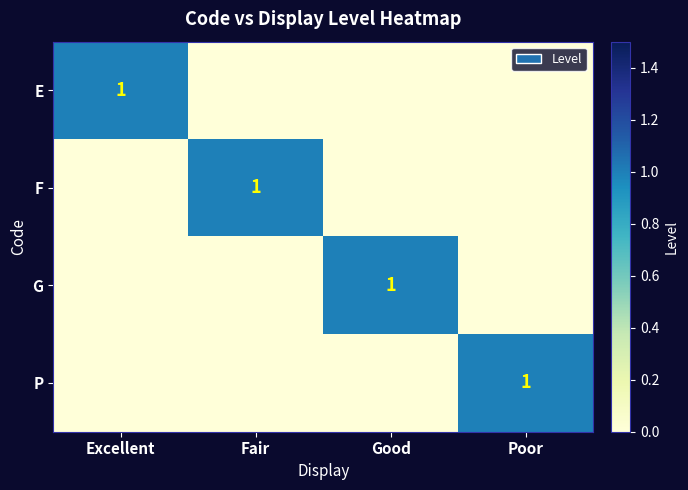

True or false: F has a value of 1 at Fair.

True